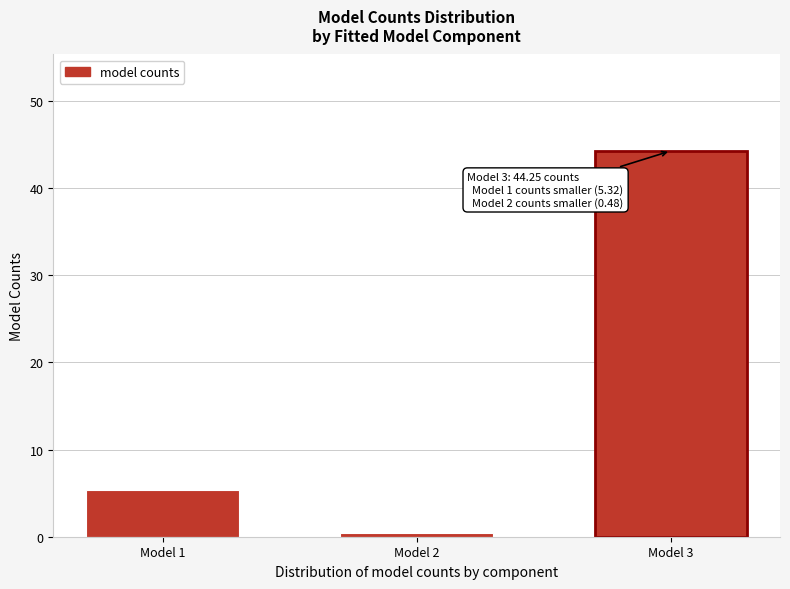

Reading right to left, extract all data points from this chart.

Model 3=44.3	Model 2=0.5	Model 1=5.3